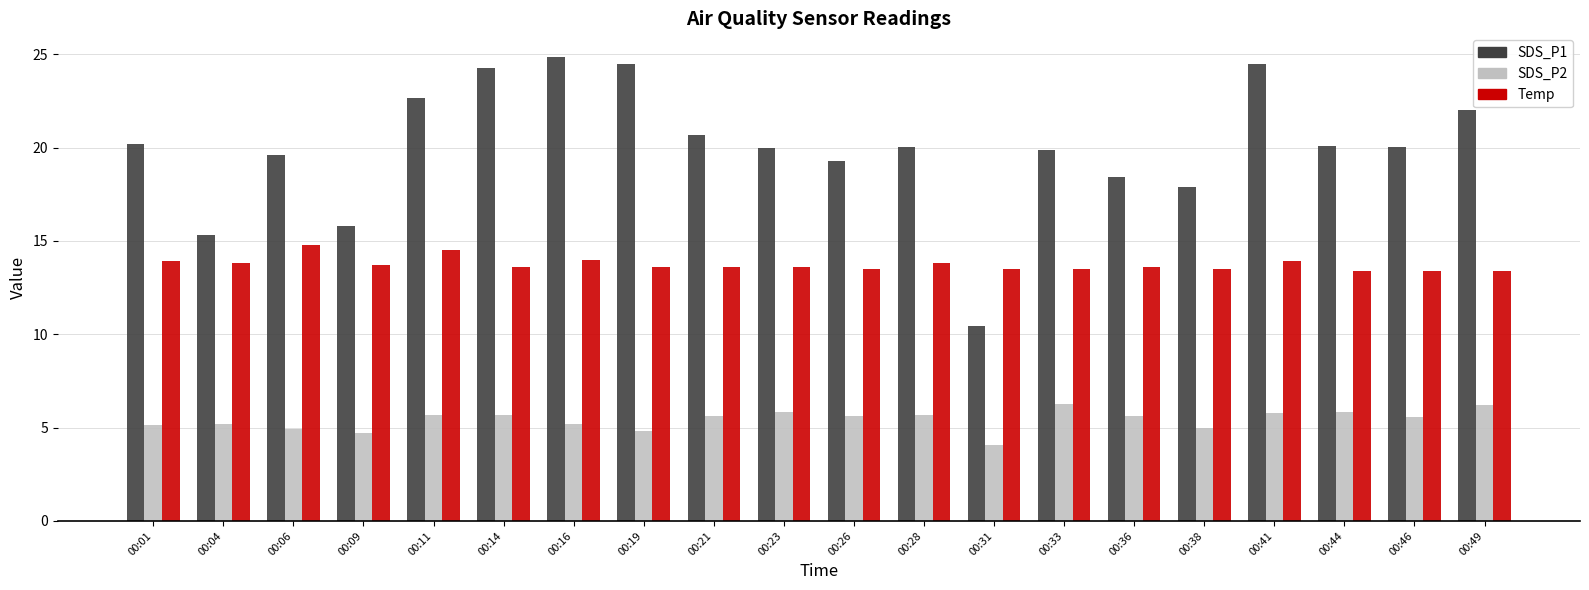

What is the maximum value shown in the chart?

24.9